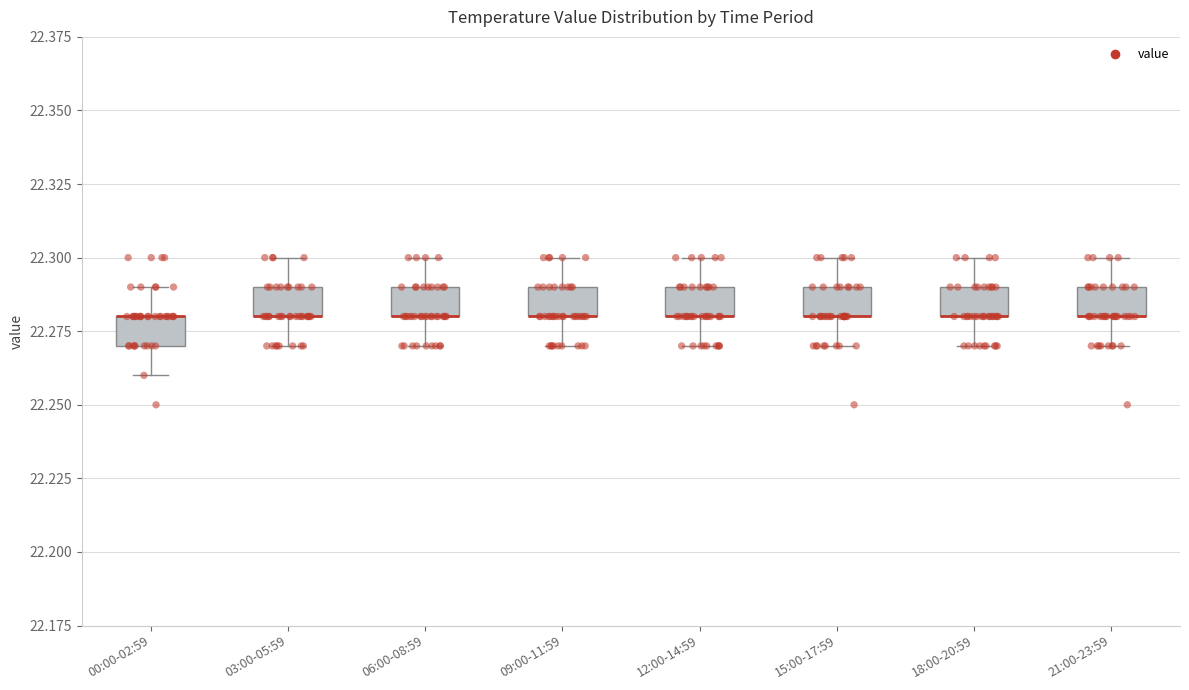

Where does the upper whisker of the box for 09:00-11:59 end on the y-axis? The values are not printed on the chart, so give them approximately, as read against the axis.

22.30